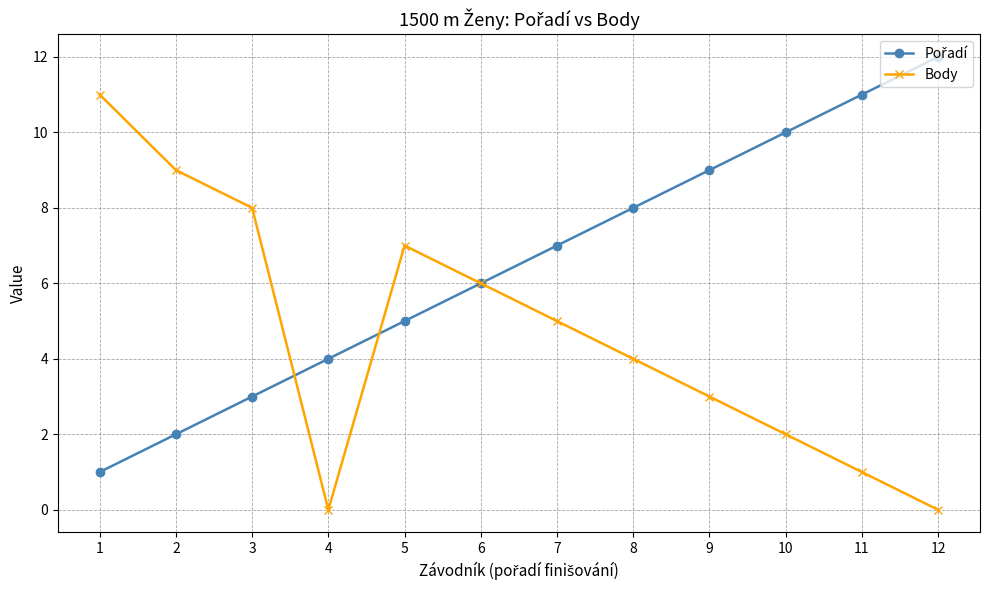

How many interior local valleys does the Body series have?

1